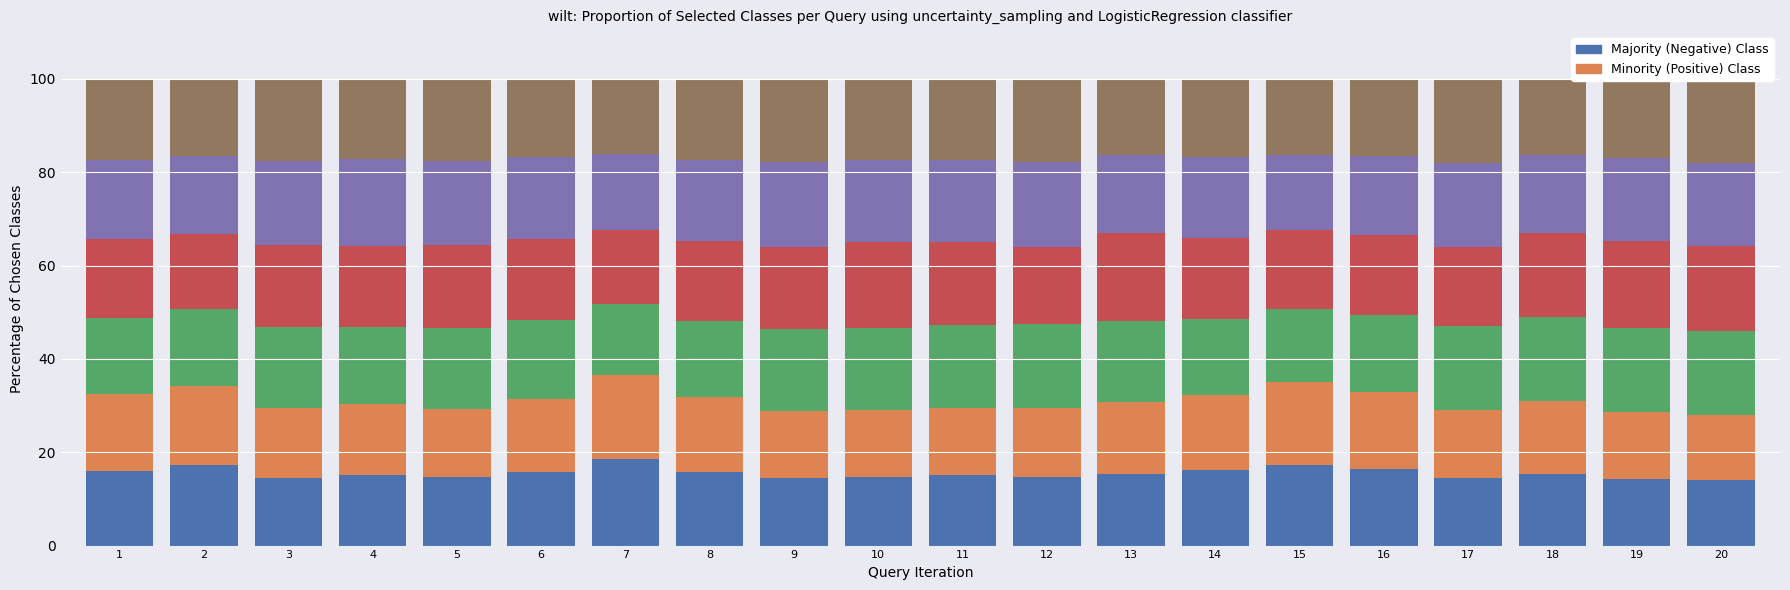

What is the total value across all series at 16?

100.0